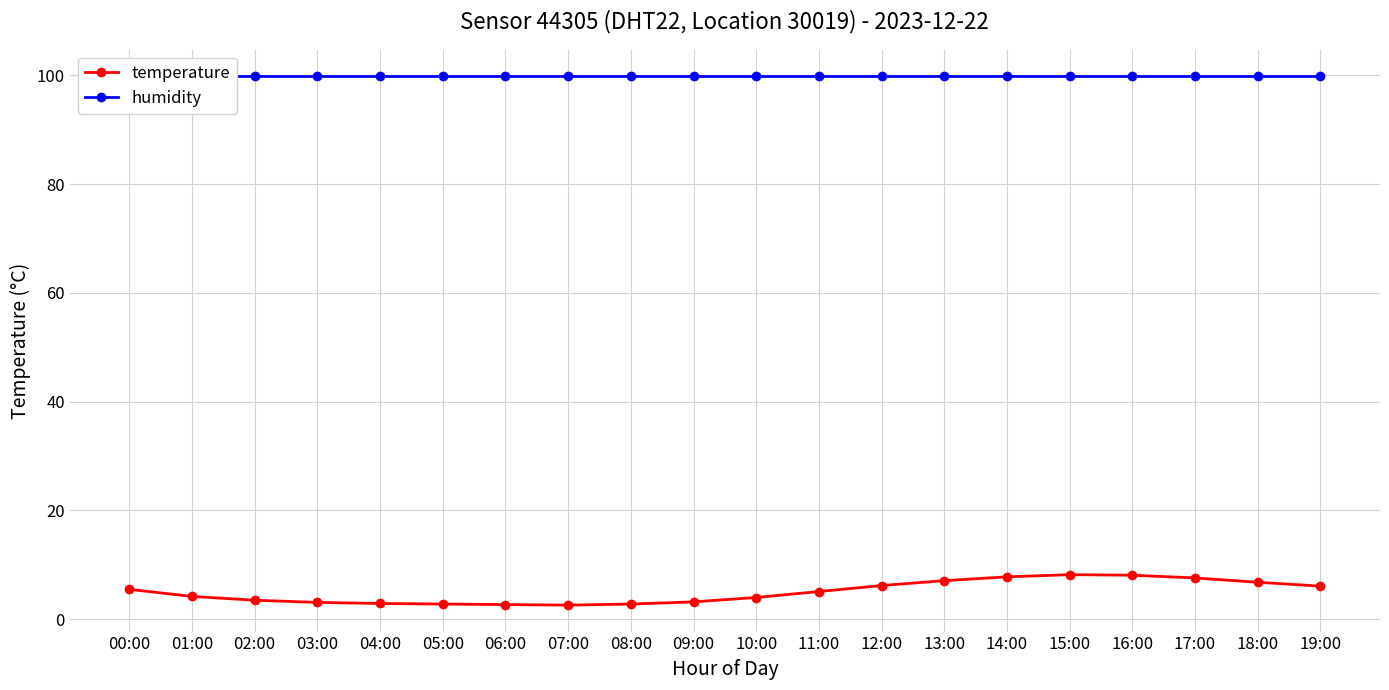

Reading right to left, extract all data points from this chart.

temperature: 19:00=6.1	18:00=6.8	17:00=7.6	16:00=8.1	15:00=8.2	14:00=7.8	13:00=7.1	12:00=6.2	11:00=5.1	10:00=4.0	09:00=3.2	08:00=2.8	07:00=2.6	06:00=2.7	05:00=2.8	04:00=2.9	03:00=3.1	02:00=3.5	01:00=4.2	00:00=5.5
humidity: 19:00=99.9	18:00=99.9	17:00=99.9	16:00=99.9	15:00=99.9	14:00=99.9	13:00=99.9	12:00=99.9	11:00=99.9	10:00=99.9	09:00=99.9	08:00=99.9	07:00=99.9	06:00=99.9	05:00=99.9	04:00=99.9	03:00=99.9	02:00=99.9	01:00=99.9	00:00=99.9